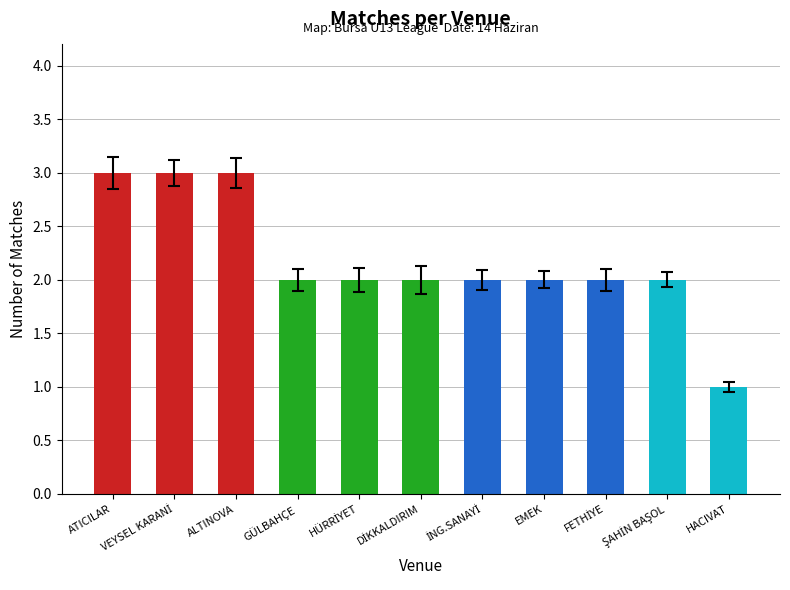

Reading left to right, transcribe all the data shown in this chart.

3	3	3	2	2	2	2	2	2	2	1